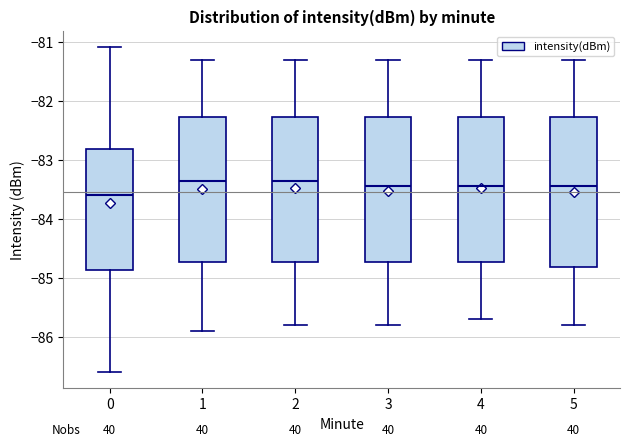

Reading left to right, transcribe this box plot: for each box, give where its median line is, the range the box spans, and where its two whiskers end, as read against the y-axis. The values are not printed on the chart, so give them approximately, as read against the axis.

0: median -83.6, box -84.9 to -82.8, whiskers -86.6 to -81.1
1: median -83.3, box -84.7 to -82.3, whiskers -85.9 to -81.3
2: median -83.3, box -84.7 to -82.3, whiskers -85.8 to -81.3
3: median -83.4, box -84.7 to -82.3, whiskers -85.8 to -81.3
4: median -83.4, box -84.7 to -82.3, whiskers -85.7 to -81.3
5: median -83.4, box -84.8 to -82.3, whiskers -85.8 to -81.3